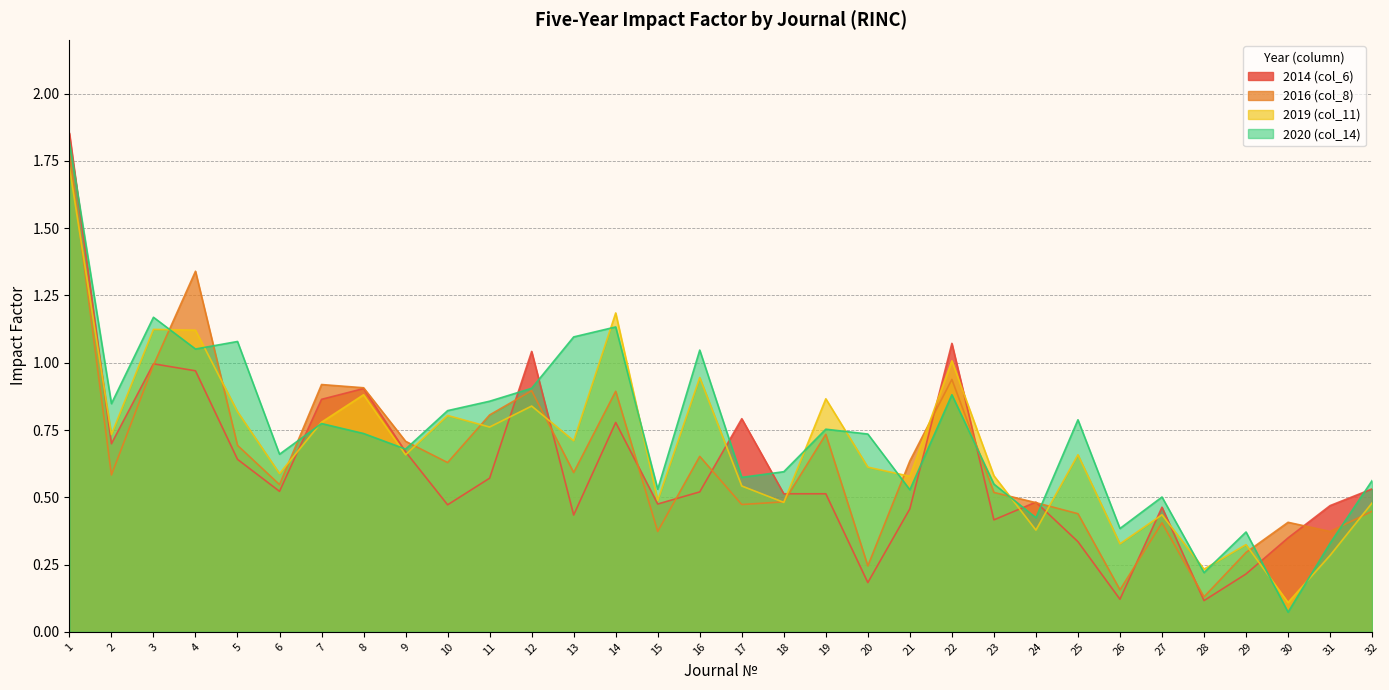

What is the minimum value shown in the chart?

0.1